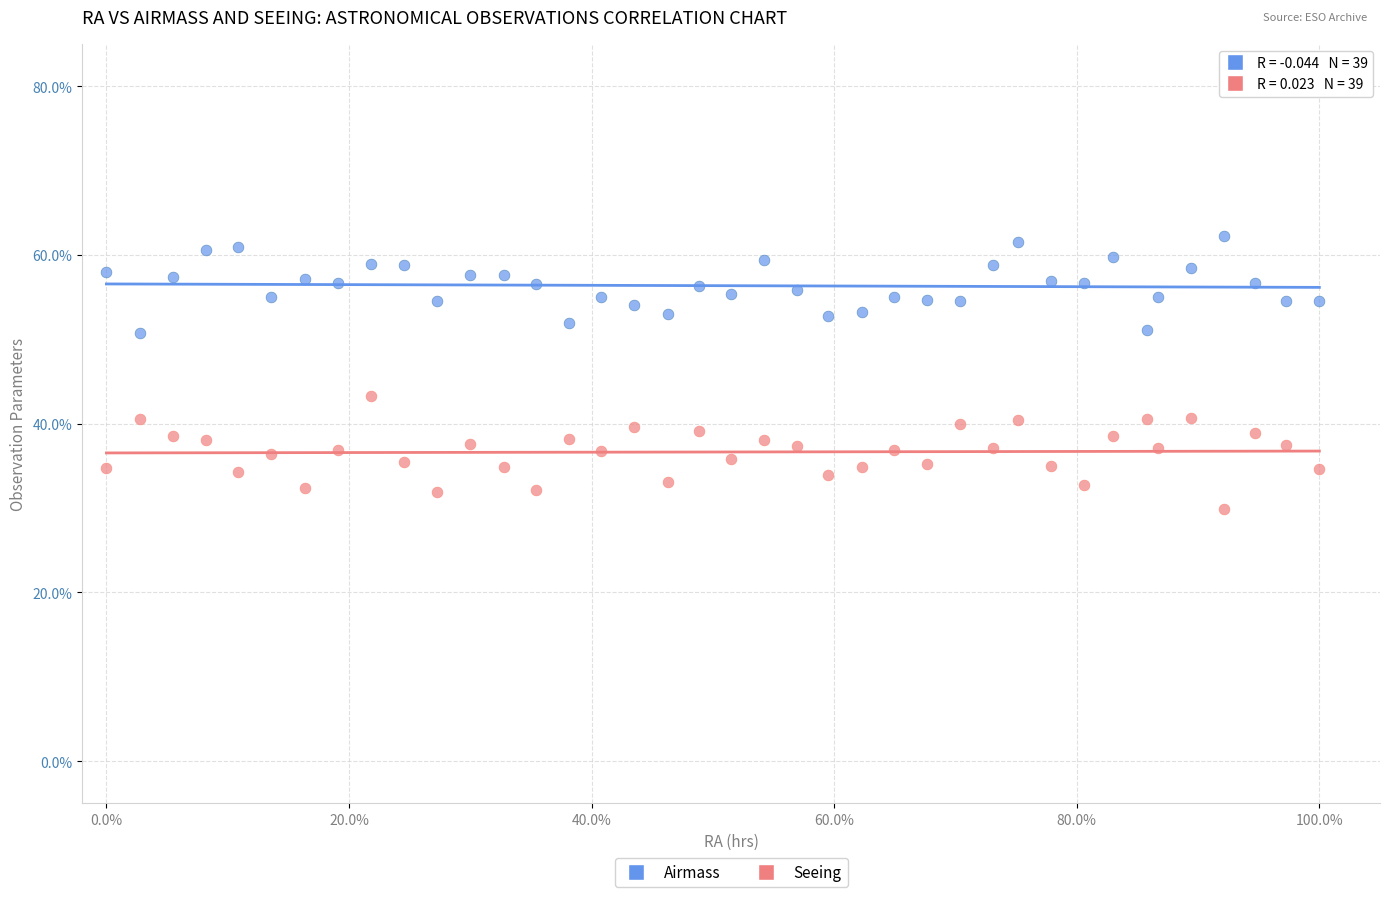

Across all series, what Y value is closest to 46?

43.3